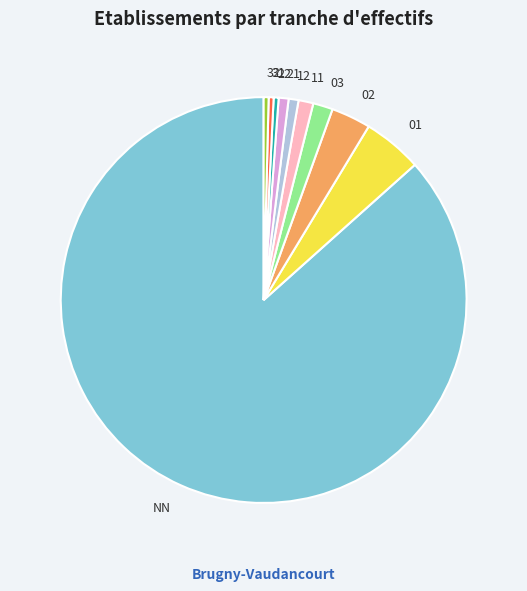

True or false: 31 accounts for 0% of the total.

True